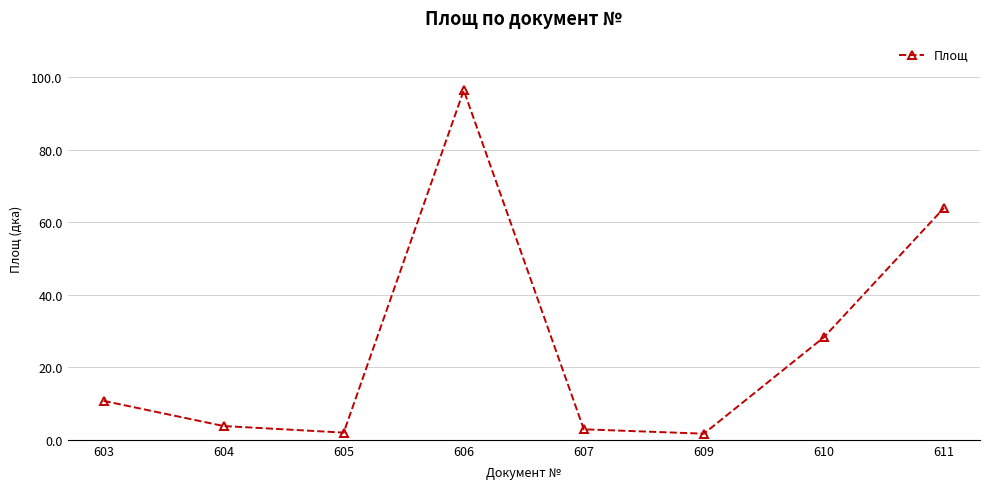

What is the ratio of the value at 611 to the value at 605?

32.2